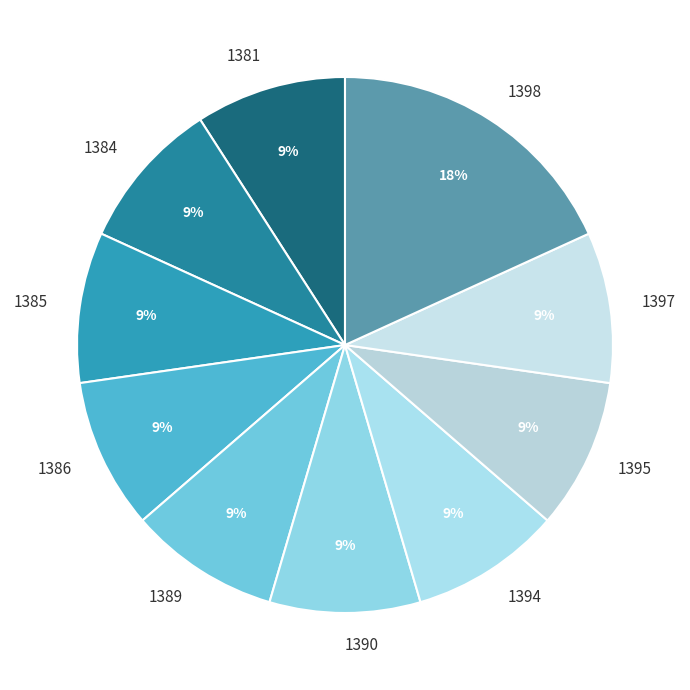

Count the number of slices in the pie.

10